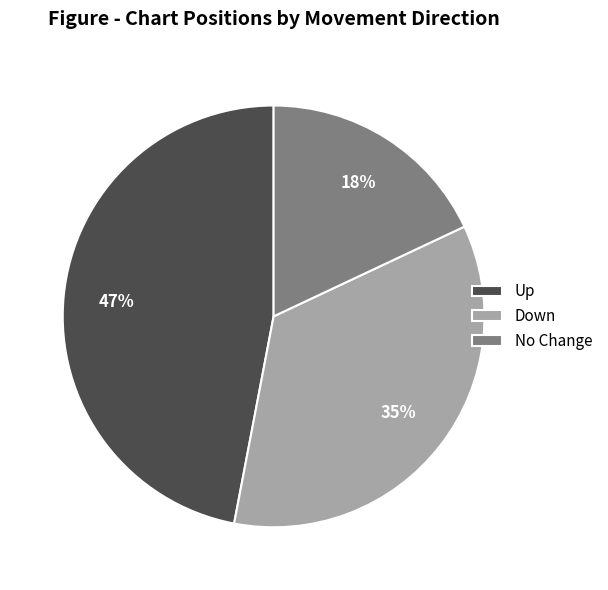

What percentage is the Down slice, to the nearest percent?

35%